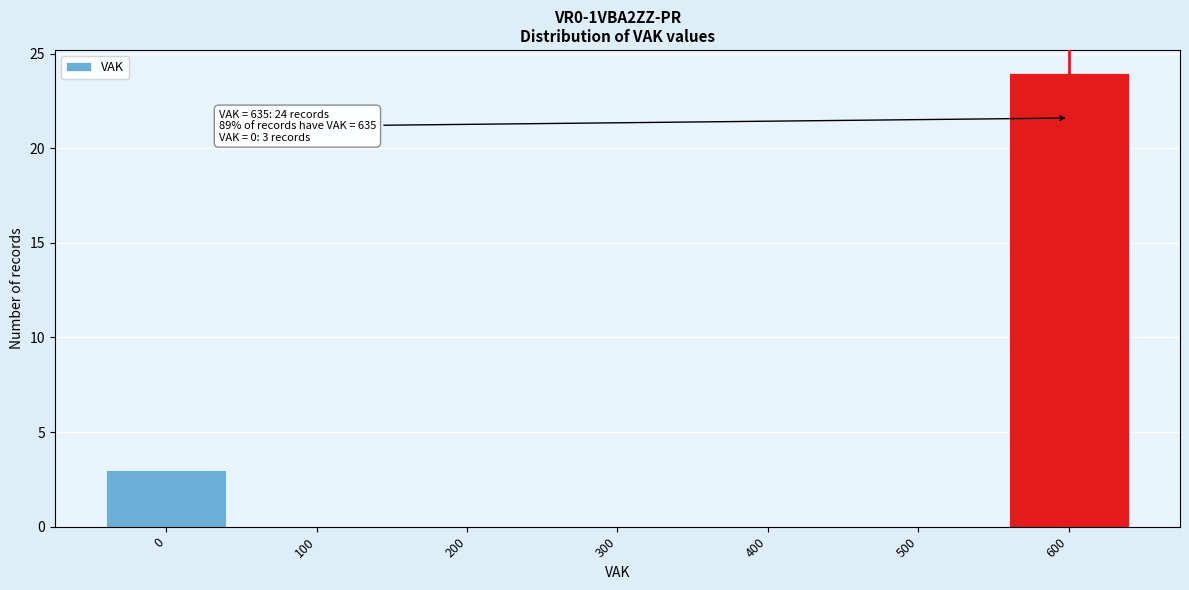

Reading left to right, what are all the values shown in this chart?

0=3	100=0	200=0	300=0	400=0	500=0	600=24